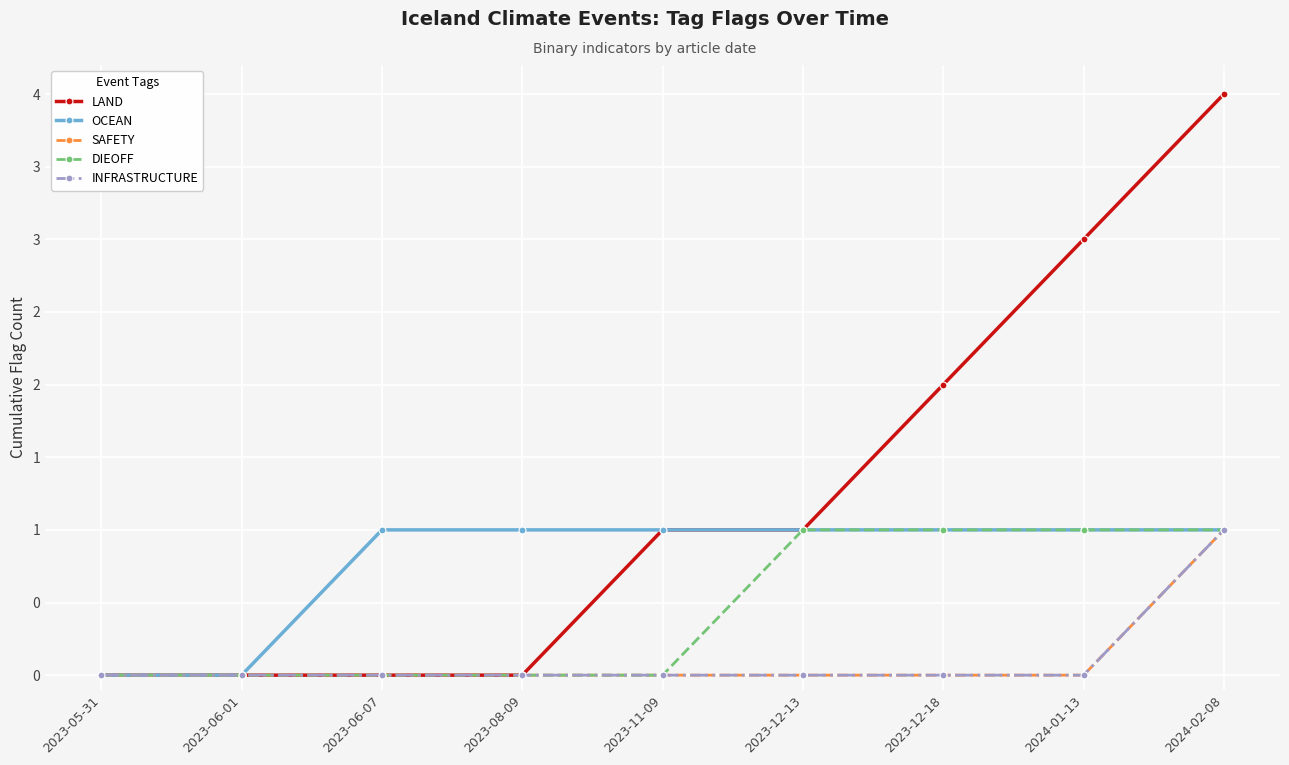

Is the value of INFRASTRUCTURE at 2023-12-18 greater than the value of DIEOFF at 2023-12-13?

No